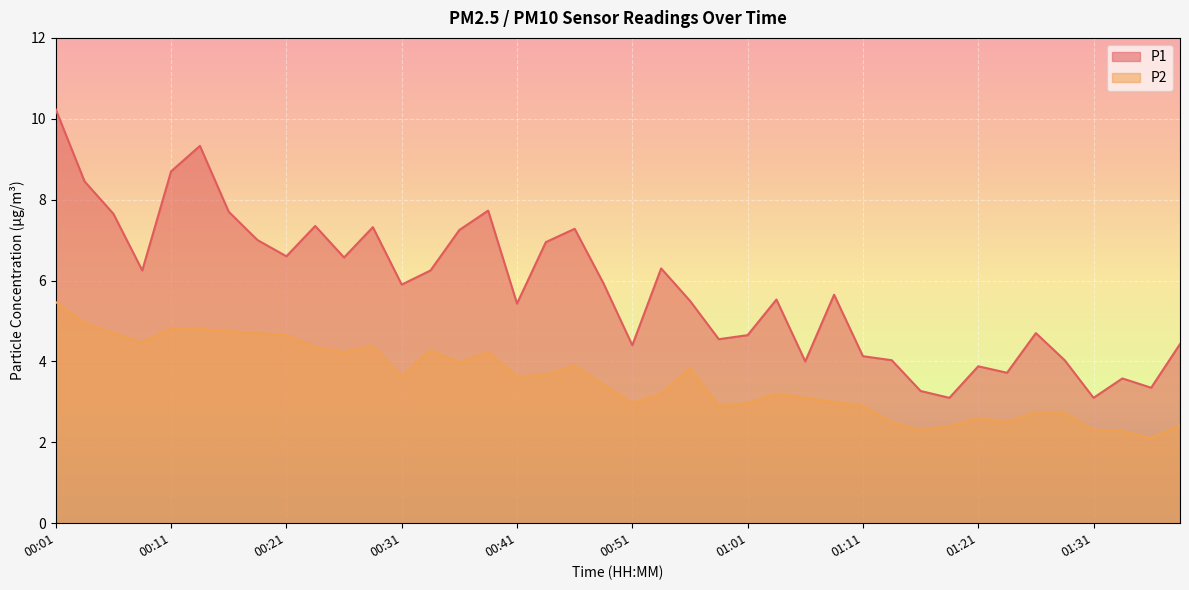

How many data points in P2 are above 3?

24